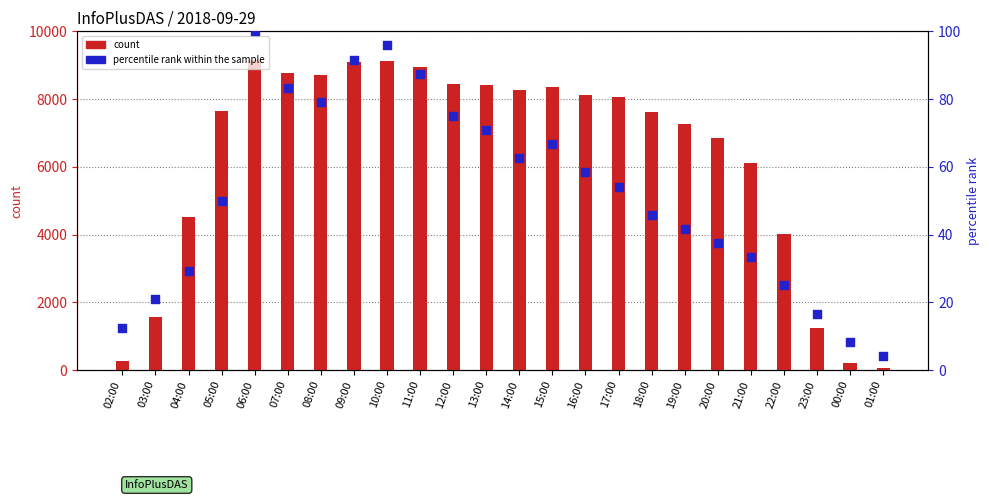

At which category is the sum across all series the highest?

06:00